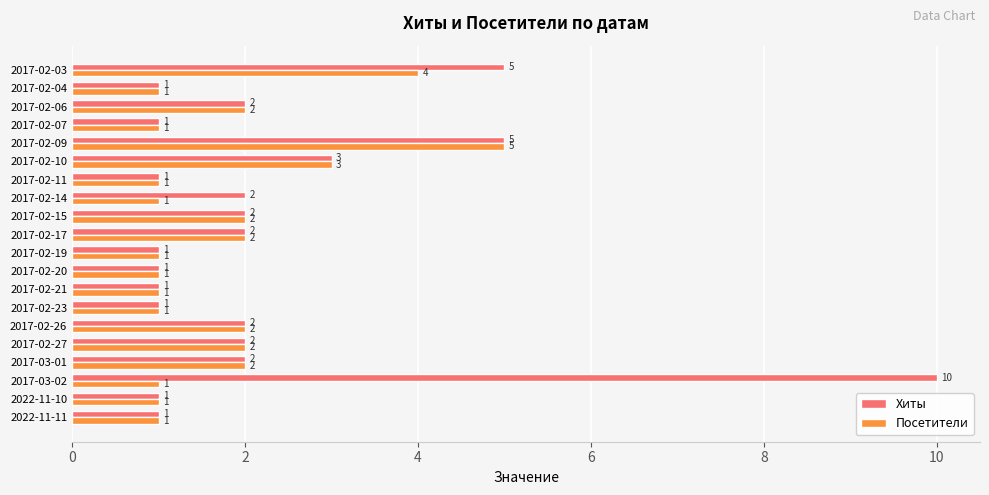

At which category is the sum across all series the highest?

2017-03-02